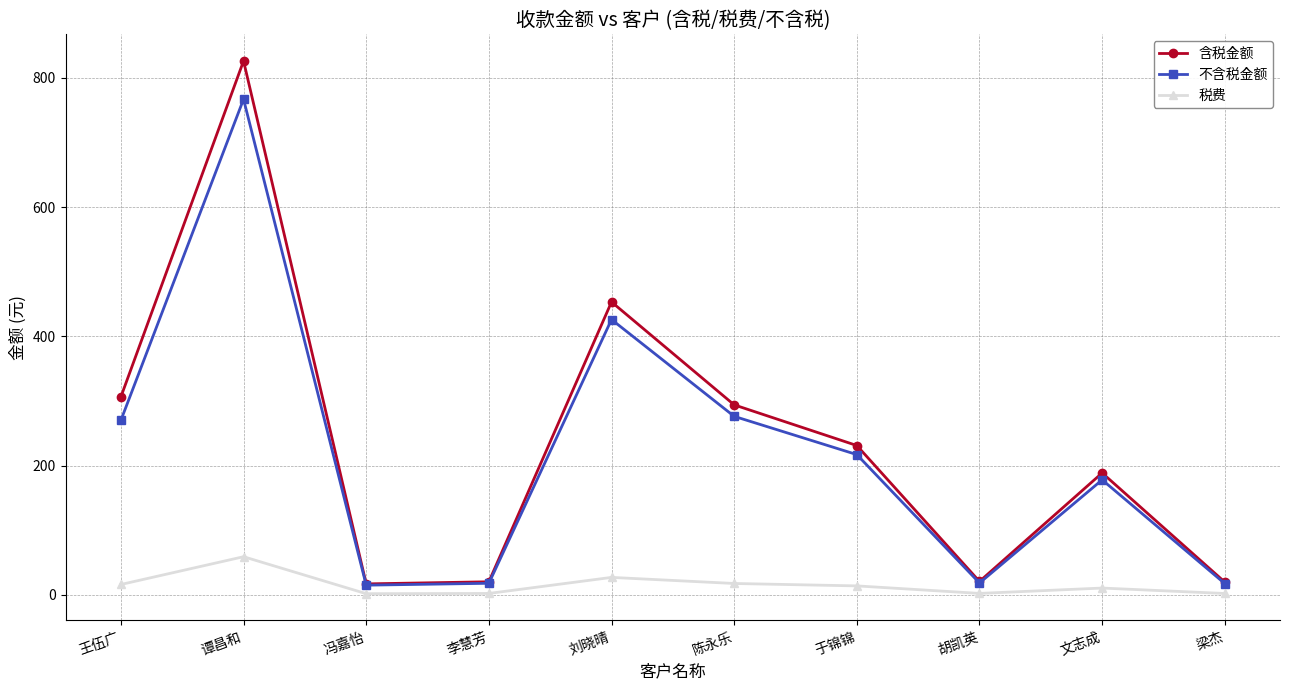

At how many categories does at least one series exceed 71?

6